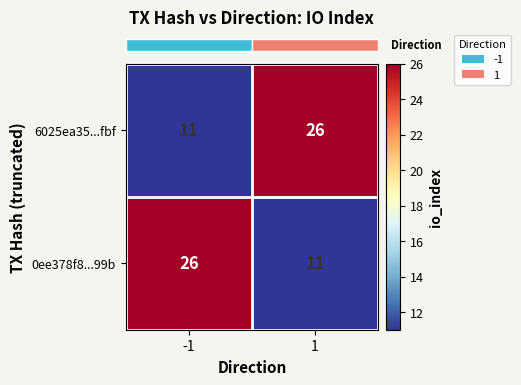

True or false: 0ee378f8...99b has a value of 11 at 1.

True